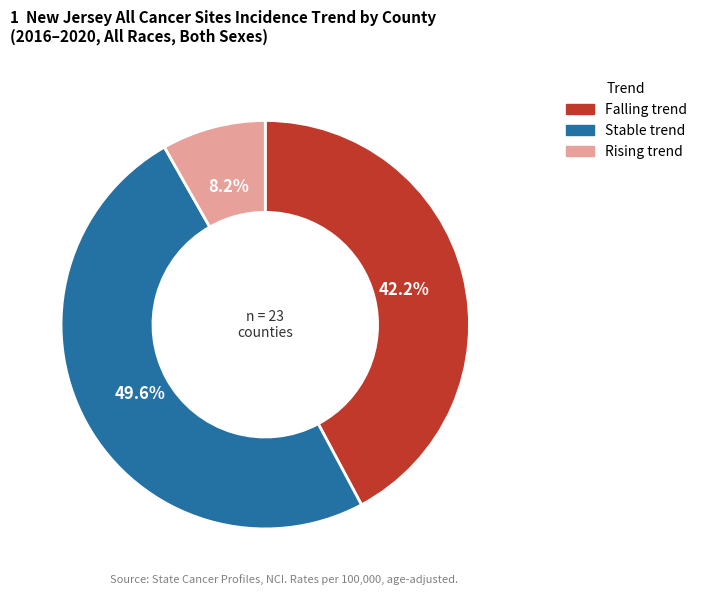

Does any single category account for the majority?

No